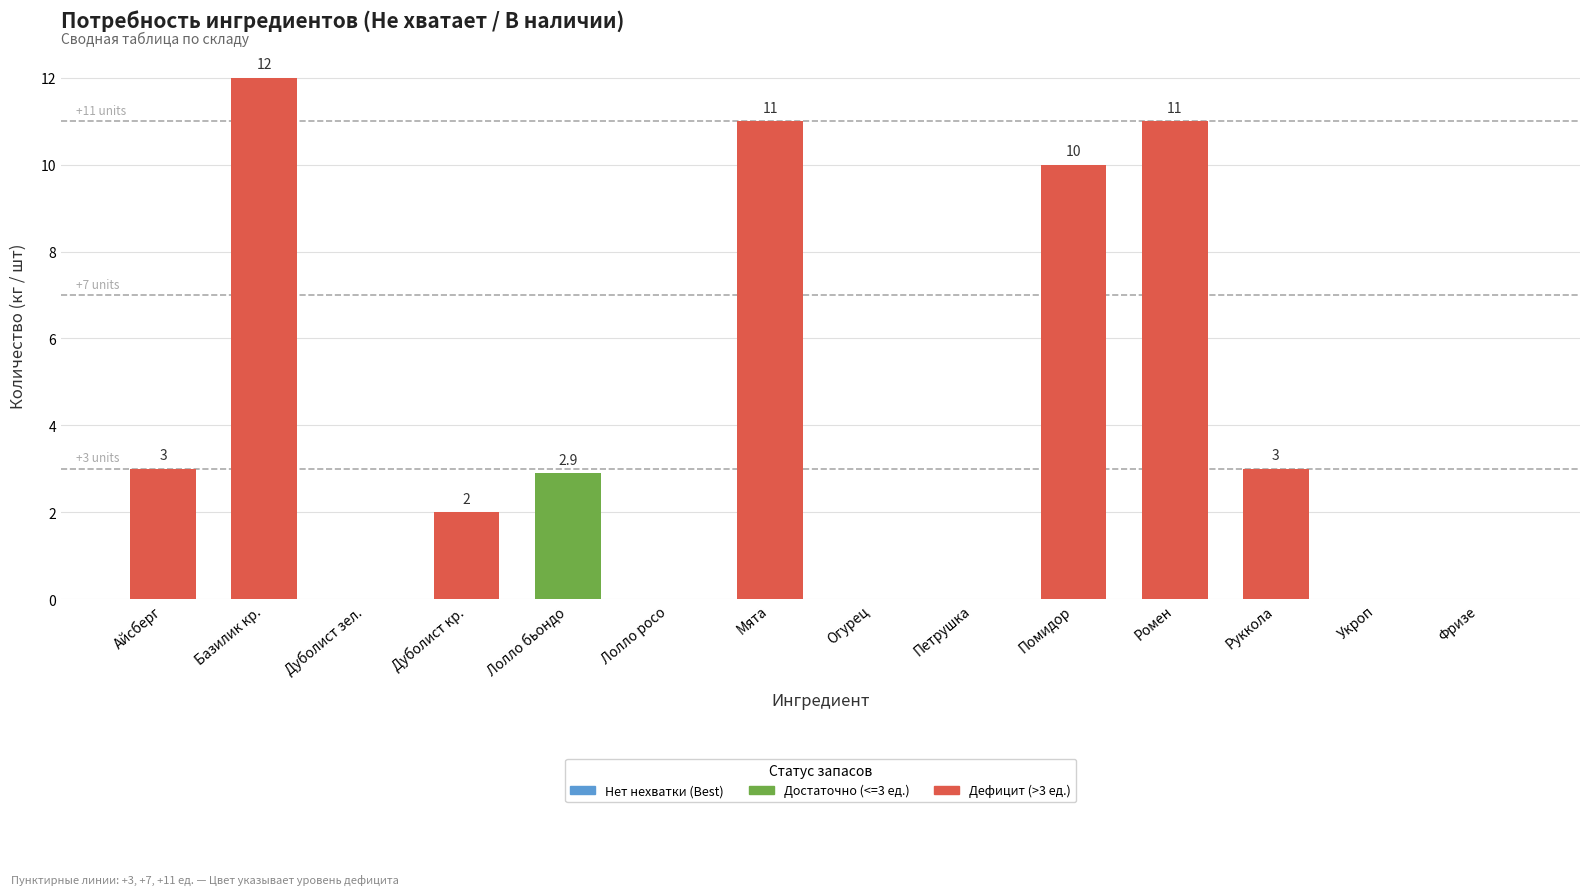

Which label corresponds to the largest value in the chart?

Базилик кр.